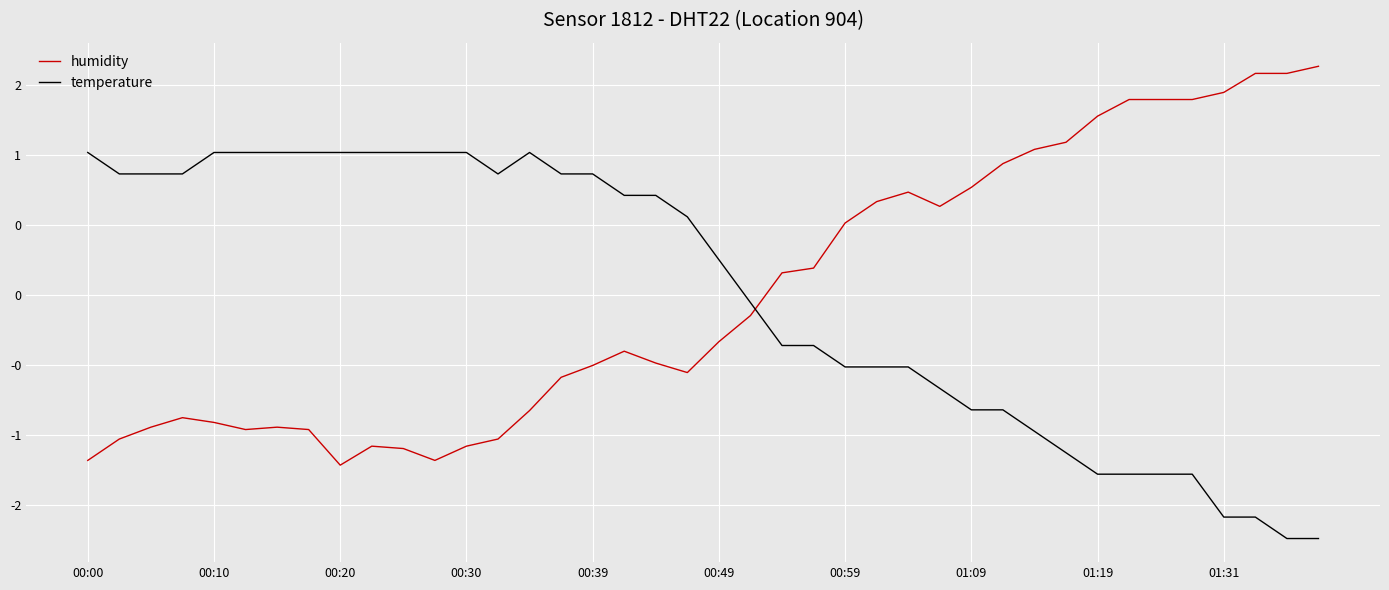

What are all the series names shown in the legend?

humidity, temperature